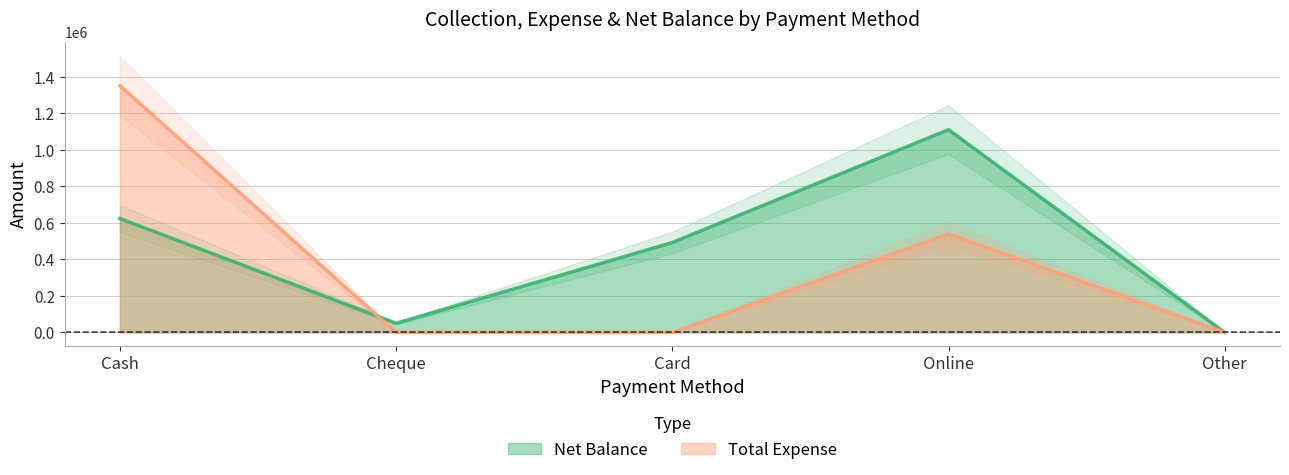

Is the value of Total Expense at Cash greater than the value of Net Balance at Cheque?

Yes